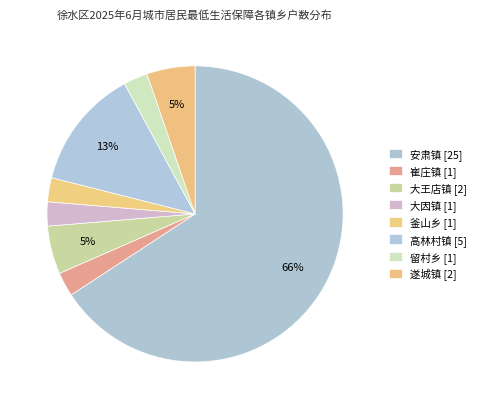

Is it true that 釜山乡 is 9% of the pie?

False